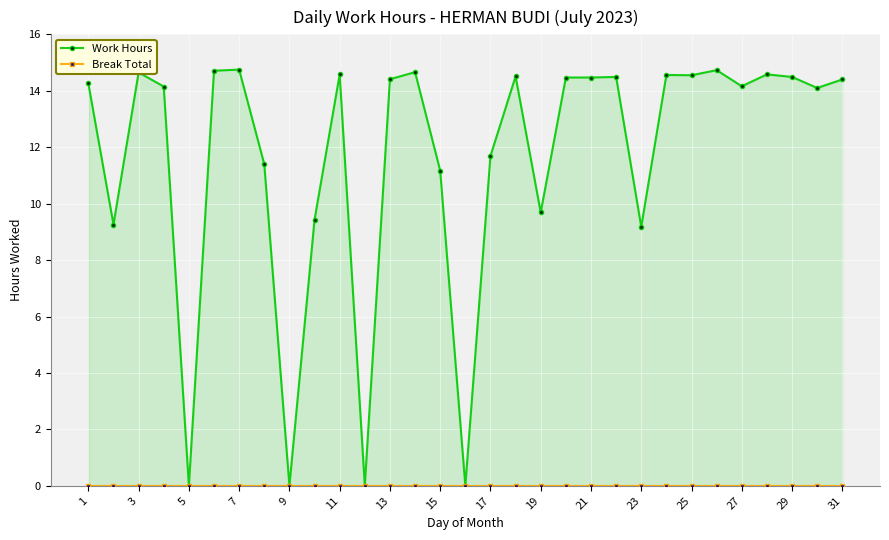

True or false: Break Total and Work Hours intersect in this chart.

False